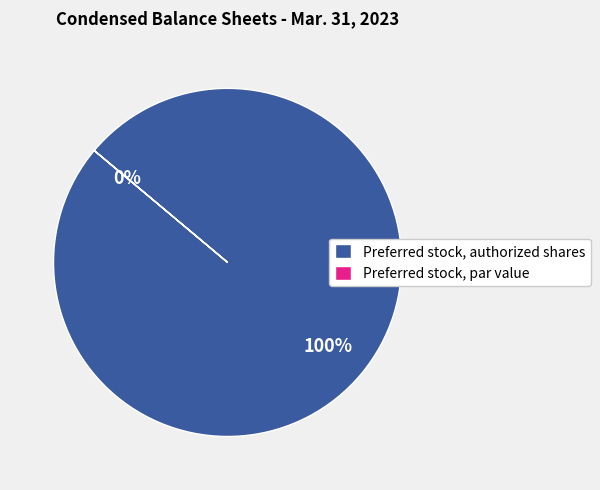

How many slices are in this pie chart?

2